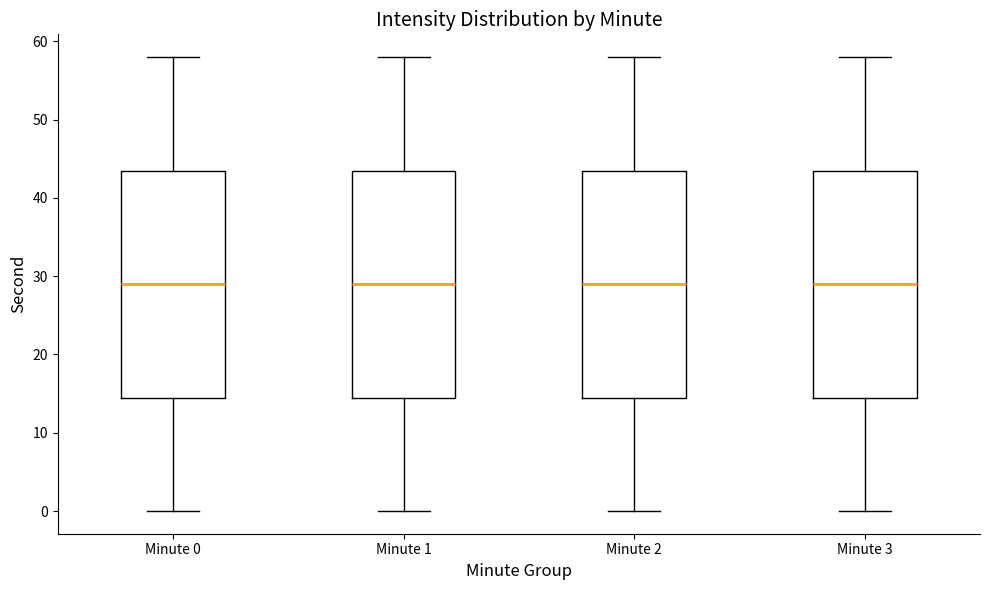

Reading left to right, read every box against the y-axis: the position of its median line, the range the box covers, and the ends of its whiskers. The values are not printed on the chart, so give them approximately, as read against the axis.

Minute 0: median 29, box 15 to 44, whiskers 0 to 58
Minute 1: median 29, box 15 to 44, whiskers 0 to 58
Minute 2: median 29, box 15 to 44, whiskers 0 to 58
Minute 3: median 29, box 15 to 44, whiskers 0 to 58